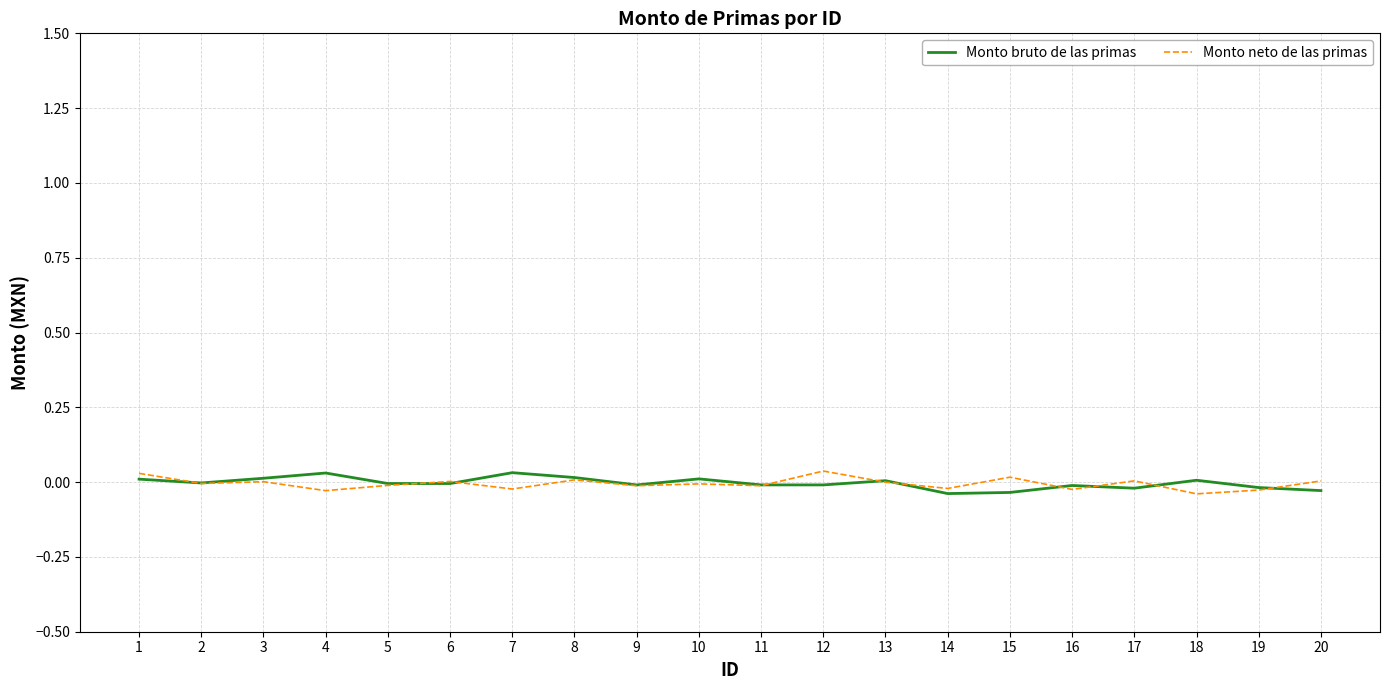

Is it true that Monto bruto de las primas equals -0.0 at 15?

True